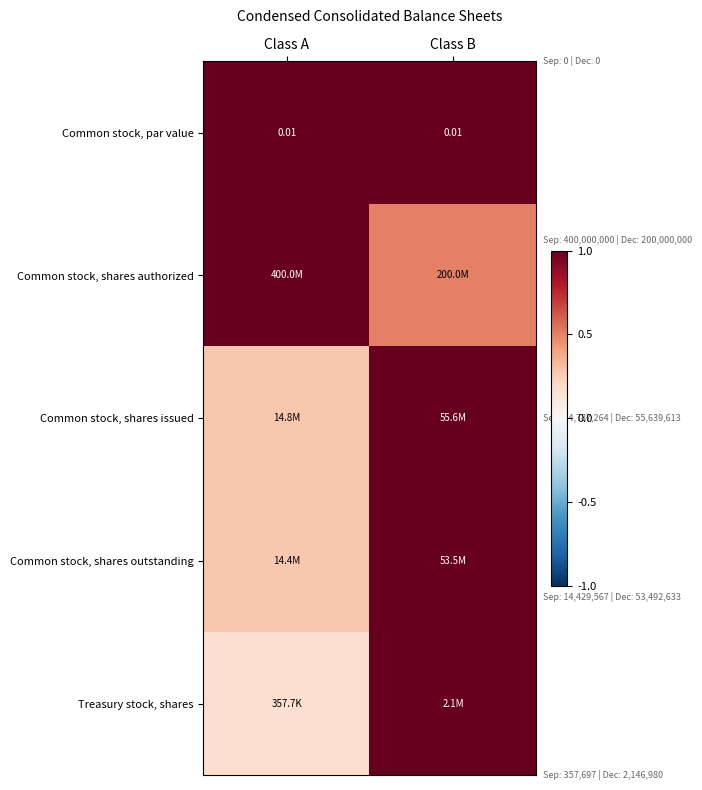

What is the approximate value of Common stock, shares issued at Class B?

1.0